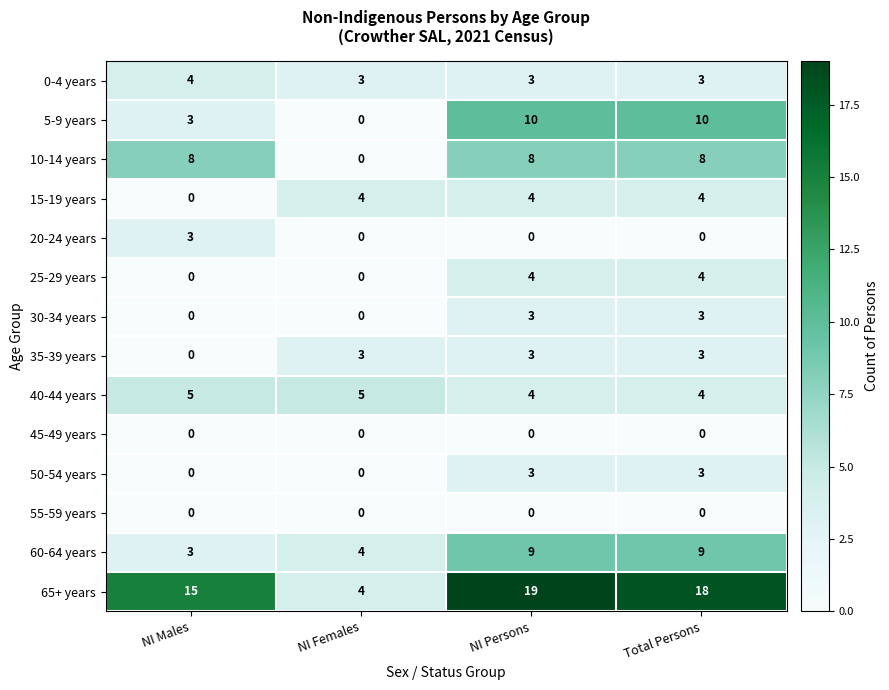

What is the difference between the highest and lowest values at NI Persons?

19